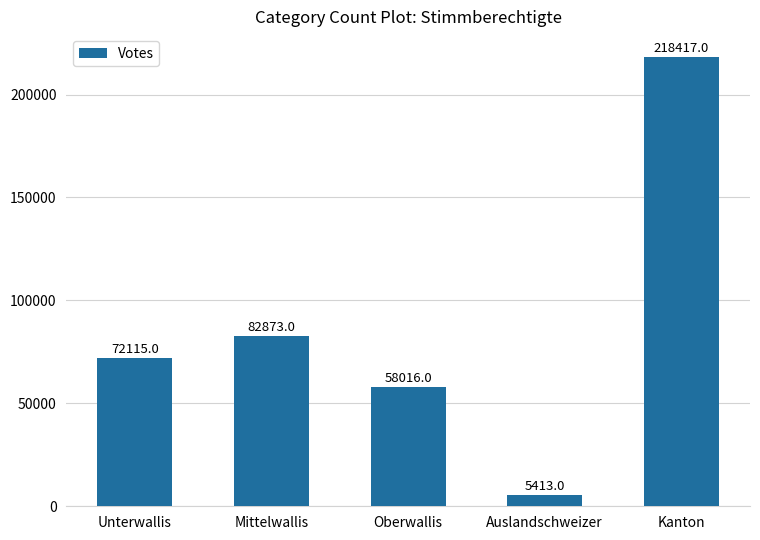

What is the difference between the second highest and minimum values?

77460